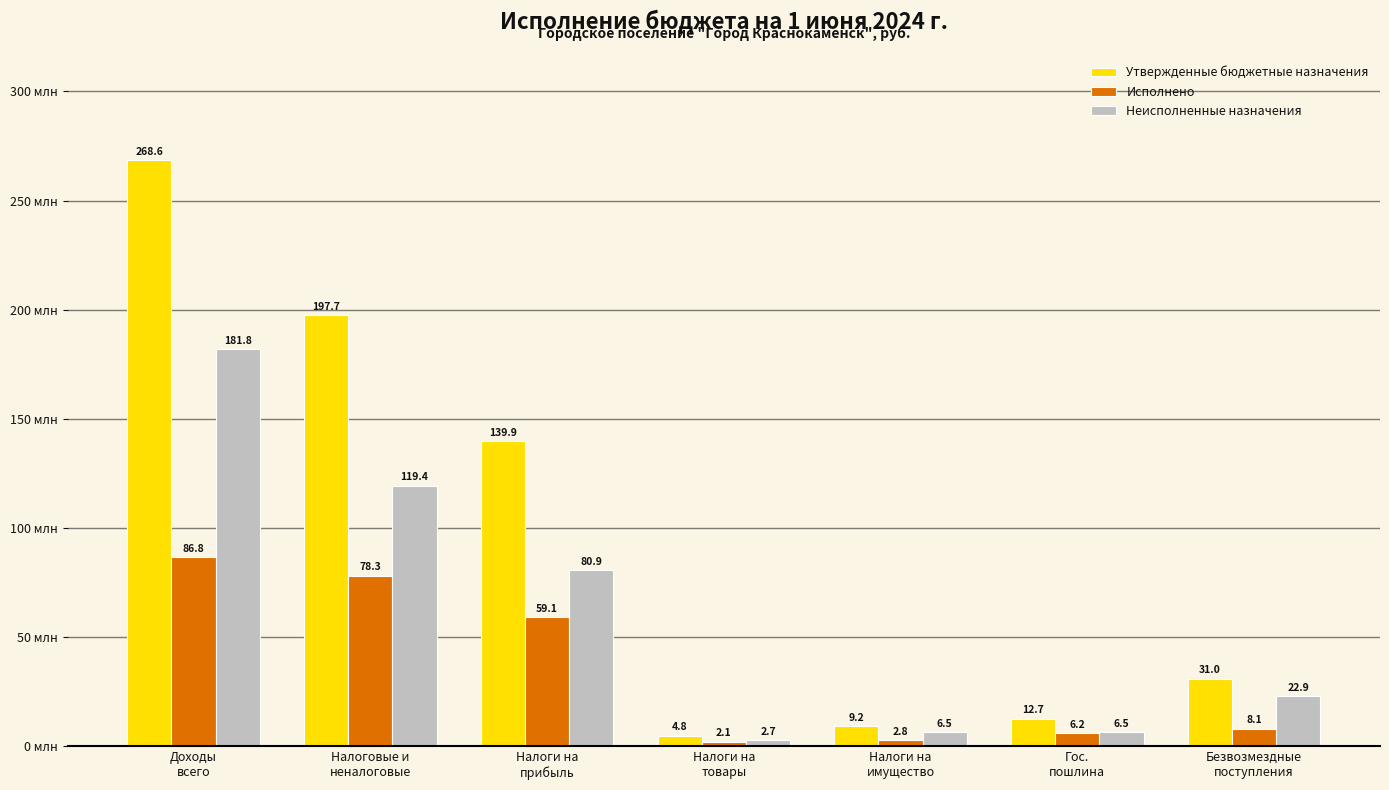

Where does the Исполнено series first go above 8?

Доходы
всего